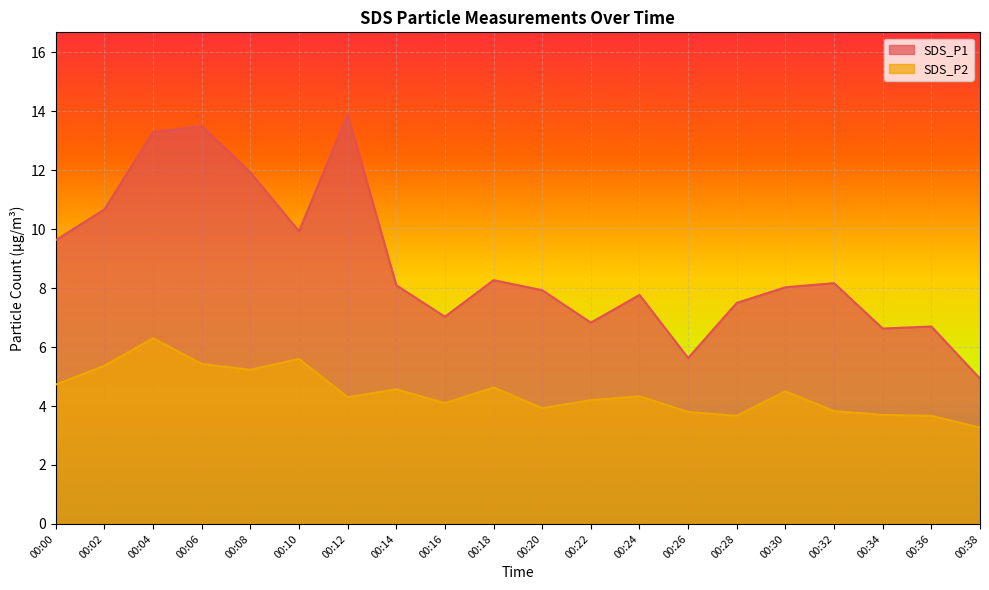

At which label does SDS_P2 reach its minimum?

00:38